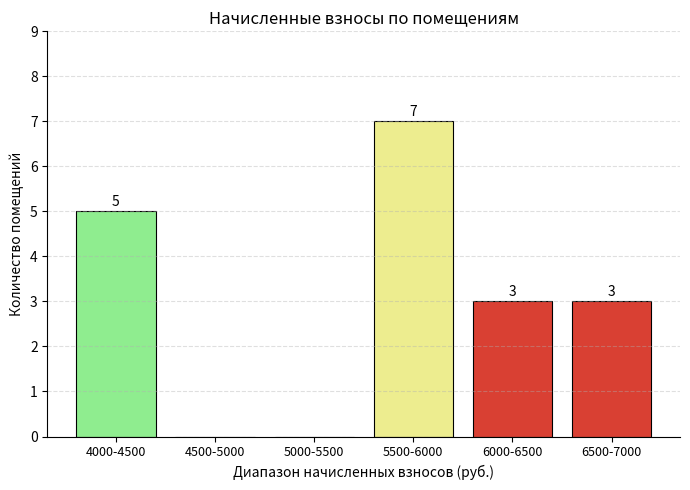

Reading right to left, extract all data points from this chart.

6500-7000=3	6000-6500=3	5500-6000=7	5000-5500=0	4500-5000=0	4000-4500=5